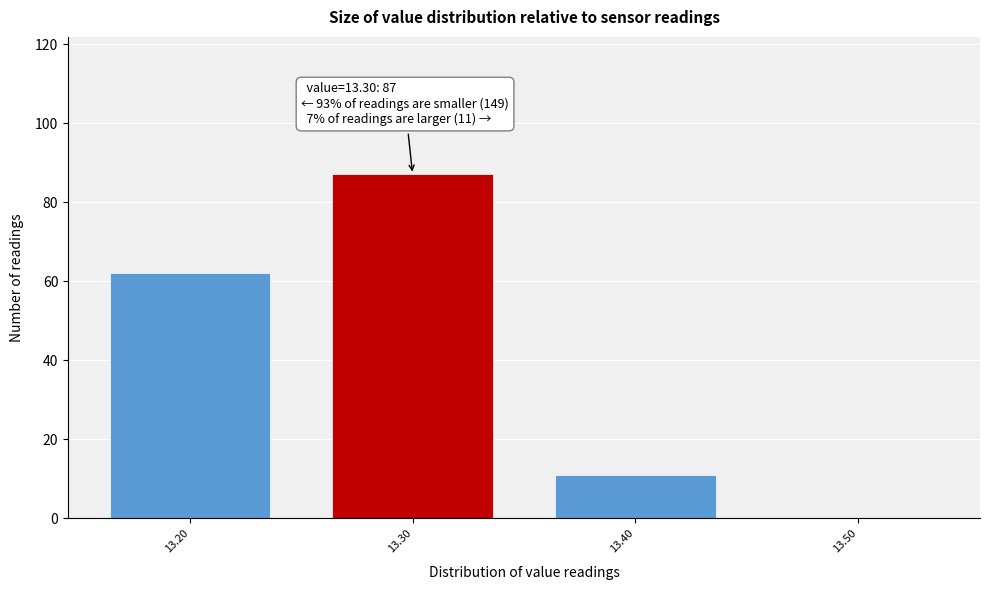

Over which range of the x-axis is the bar tallest?

13.25 to 13.35